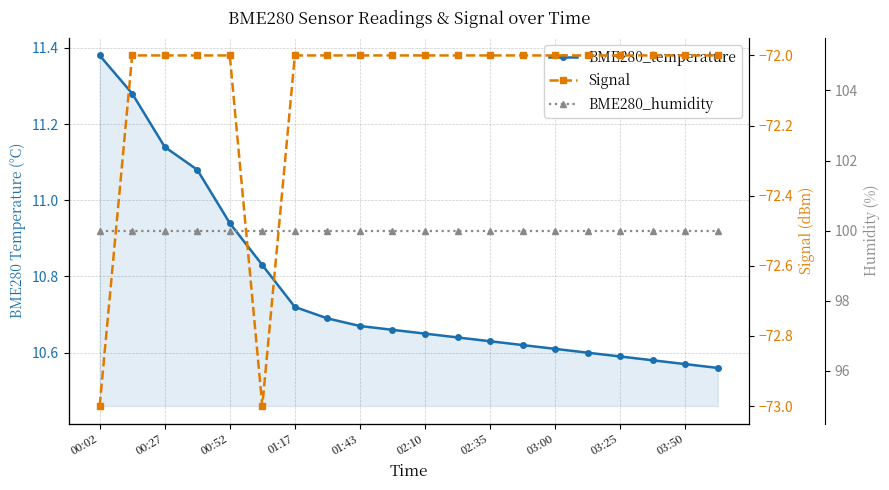

True or false: BME280_temperature has a value of 19.0 at 00:27.

False